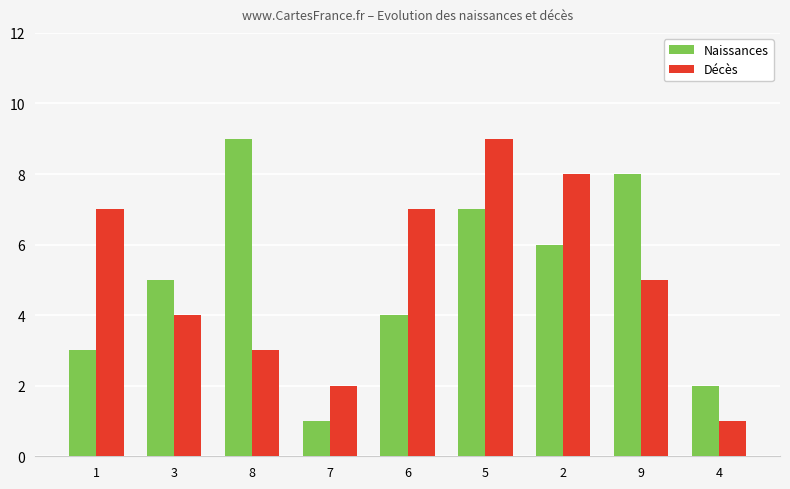

What is the maximum value shown in the chart?

9